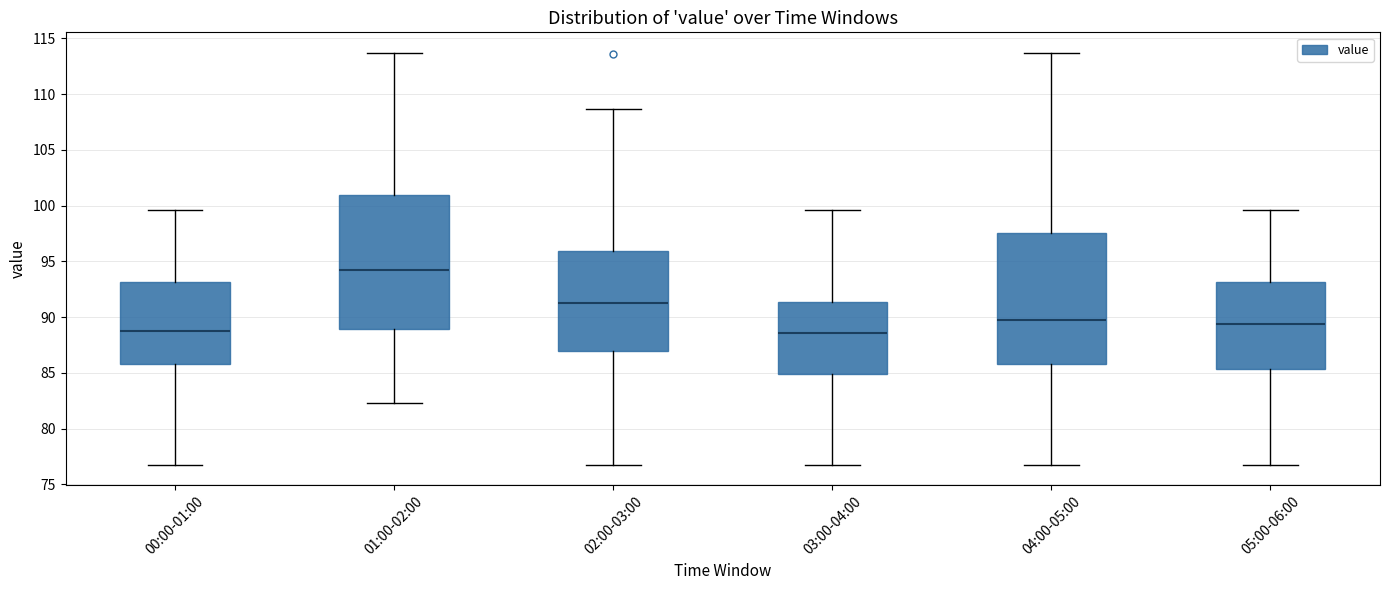

Reading left to right, transcribe this box plot: for each box, give where its median line is, the range the box spans, and where its two whiskers end, as read against the y-axis. The values are not printed on the chart, so give them approximately, as read against the axis.

00:00-01:00: median 89.0, box 85.5 to 93.0, whiskers 77.0 to 99.5
01:00-02:00: median 94.5, box 89.0 to 101.0, whiskers 82.5 to 113.5
02:00-03:00: median 91.5, box 87.0 to 96.0, whiskers 77.0 to 108.5
03:00-04:00: median 88.5, box 85.0 to 91.5, whiskers 77.0 to 99.5
04:00-05:00: median 89.5, box 85.5 to 97.5, whiskers 77.0 to 113.5
05:00-06:00: median 89.5, box 85.5 to 93.0, whiskers 77.0 to 99.5